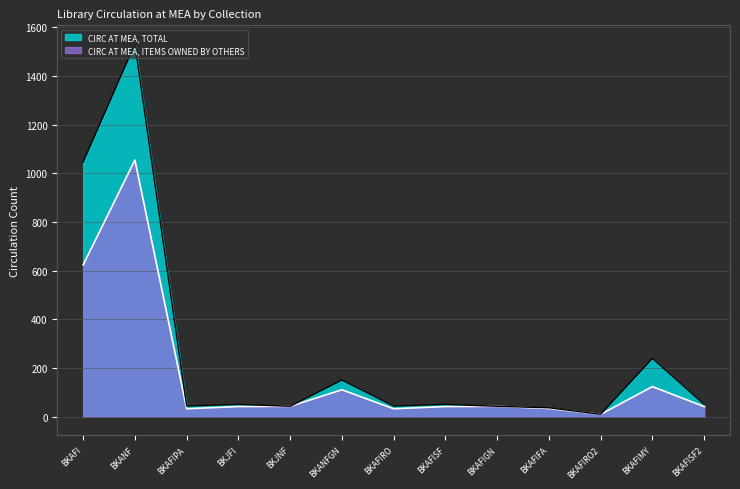

The value of CIRC AT MEA, ITEMS OWNED BY OTHERS at BKJFI is 41. True or false?

True